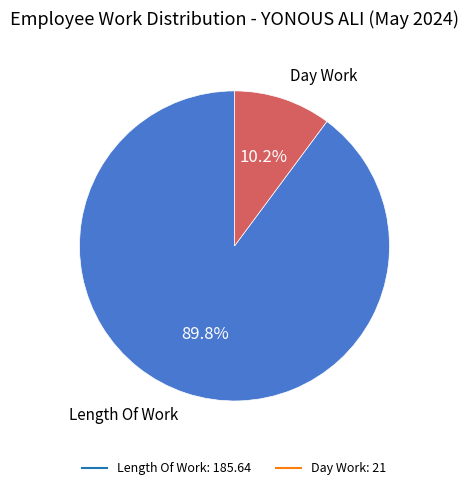

Is there a majority slice in this chart?

Yes